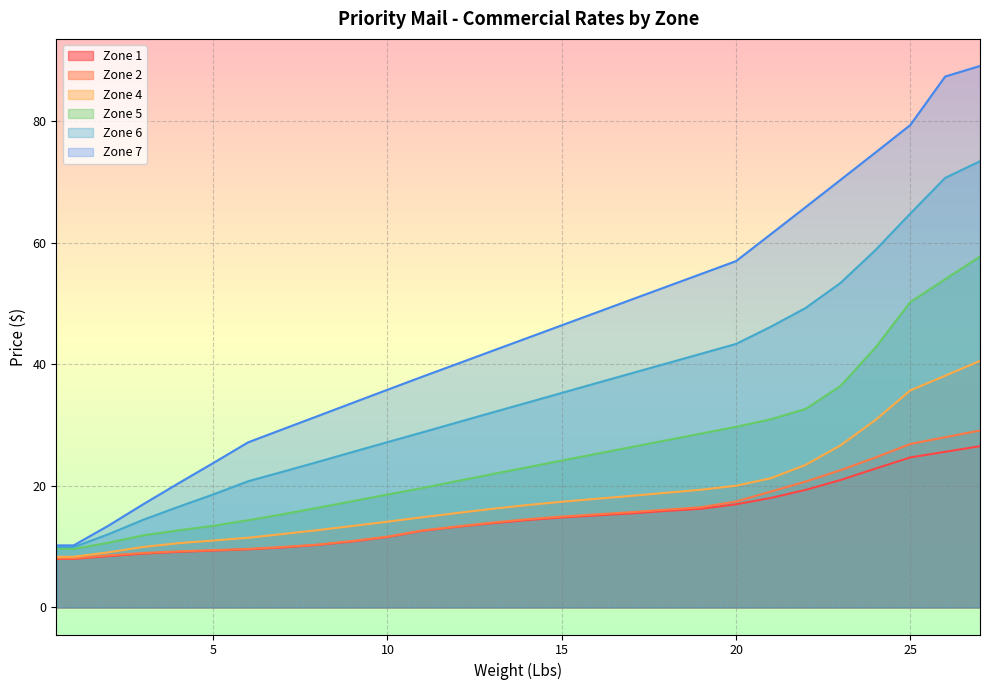

At 0.5, list the series in order from largest to smallest.

Zone 7, Zone 6, Zone 5, Zone 4, Zone 2, Zone 1